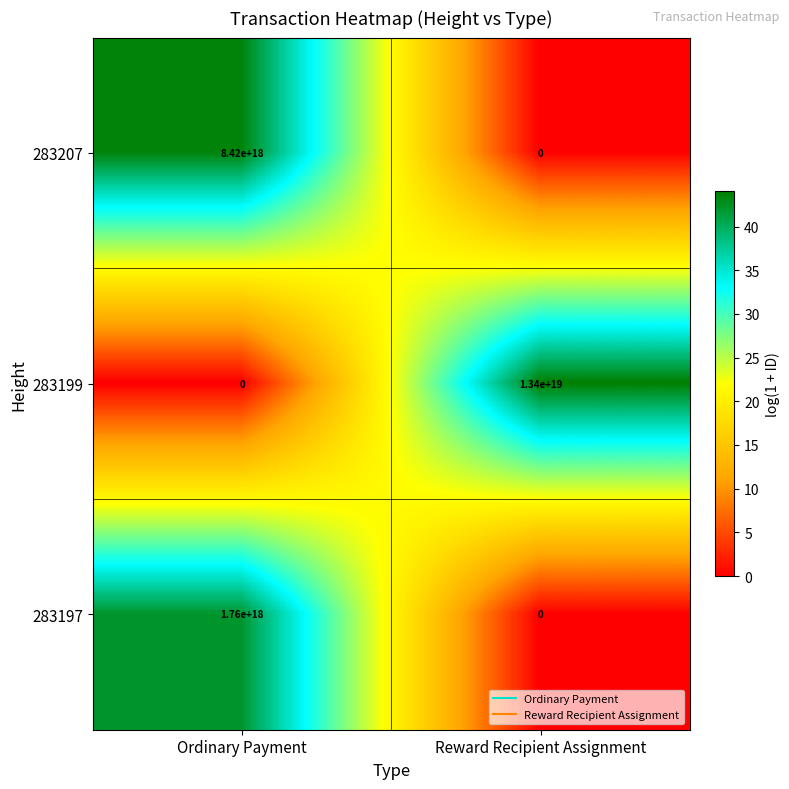

Is it true that 283199 equals 19349967861280415744 at Reward Recipient Assignment?

False